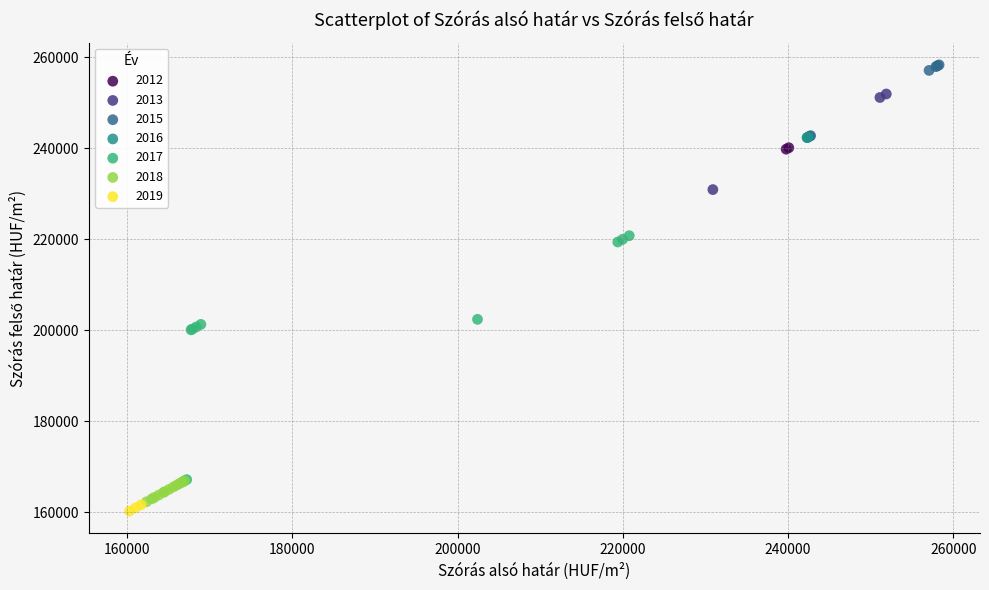

Which series contains the highest Y value?

2015